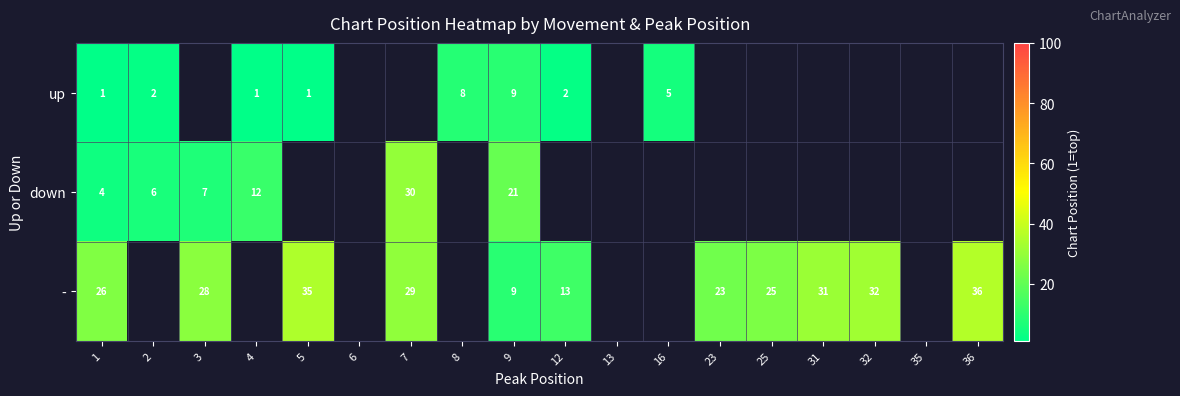

What is the sum of the down values at 9 and 1?

25